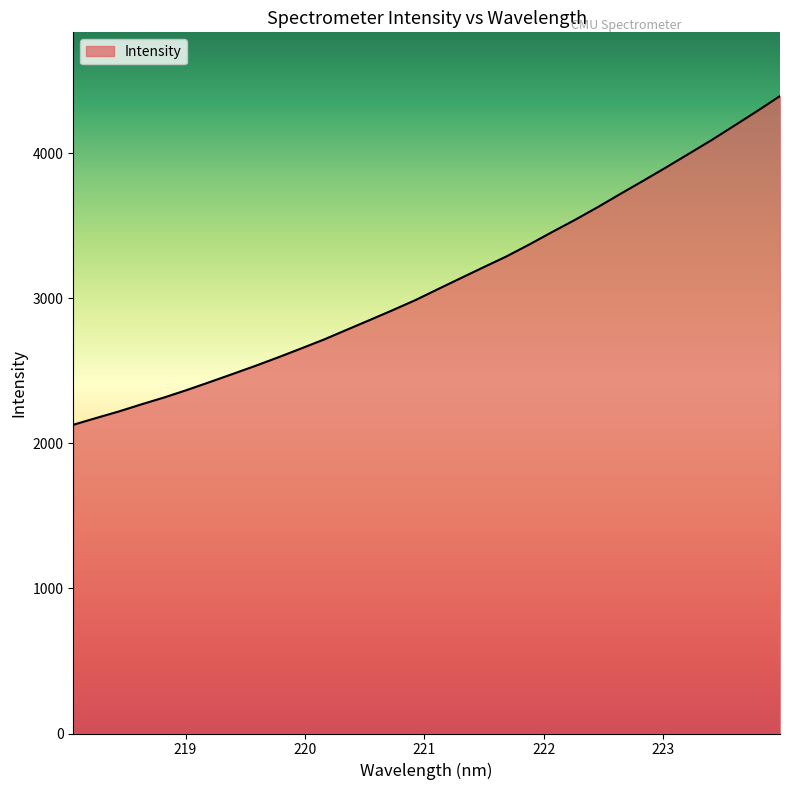

What is the minimum value shown in the chart?

2128.7